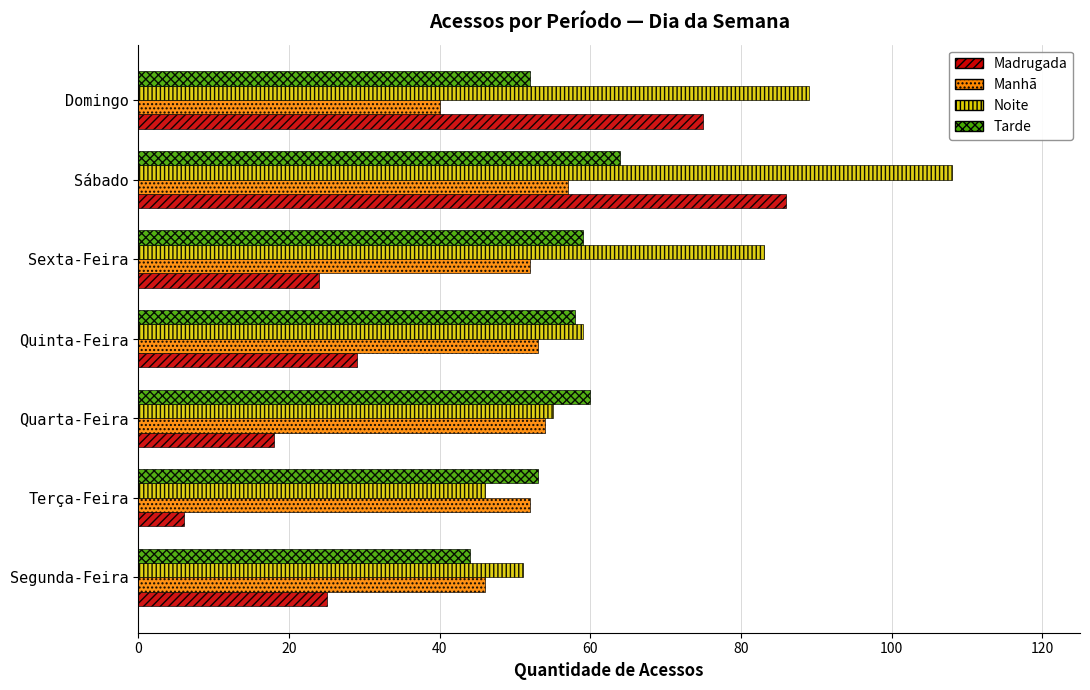

Rank the categories by Noite value from highest to lowest.

Sábado, Domingo, Sexta-Feira, Quinta-Feira, Quarta-Feira, Segunda-Feira, Terça-Feira